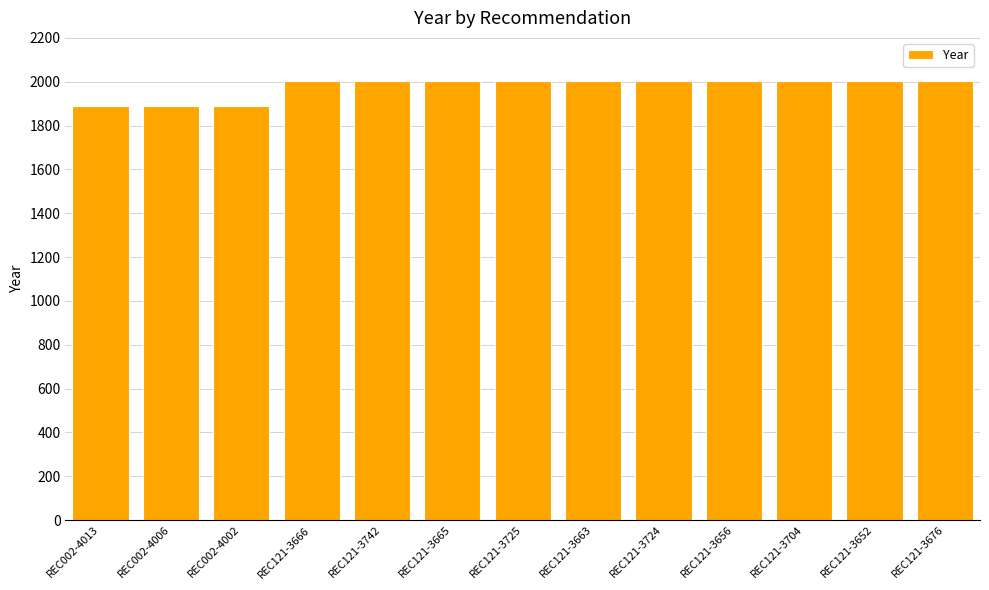

What is the change in value from REC002-4002 to REC121-3725?

+118